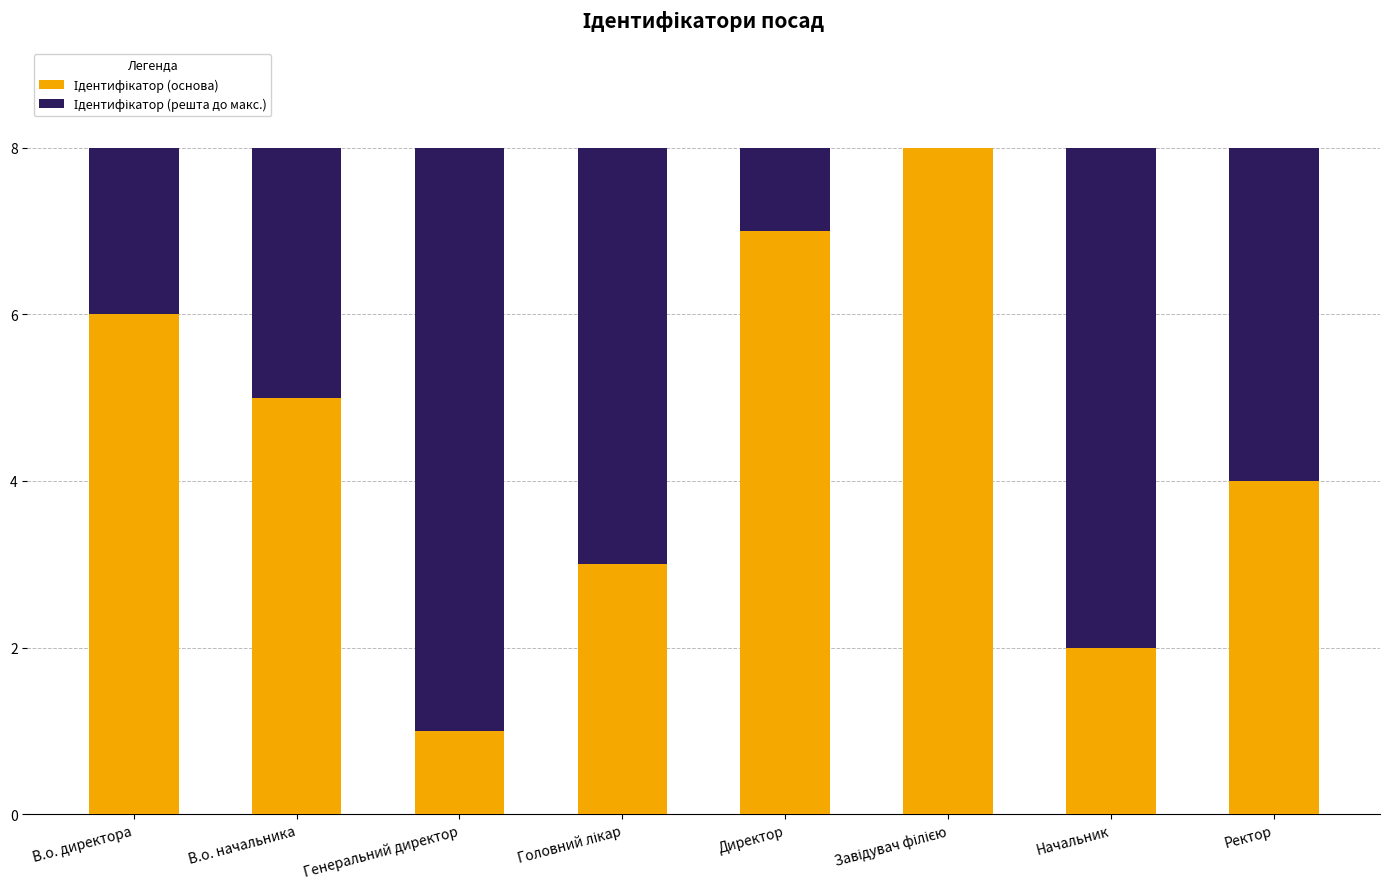

What is the label of the 1st bar from the right?

Ректор